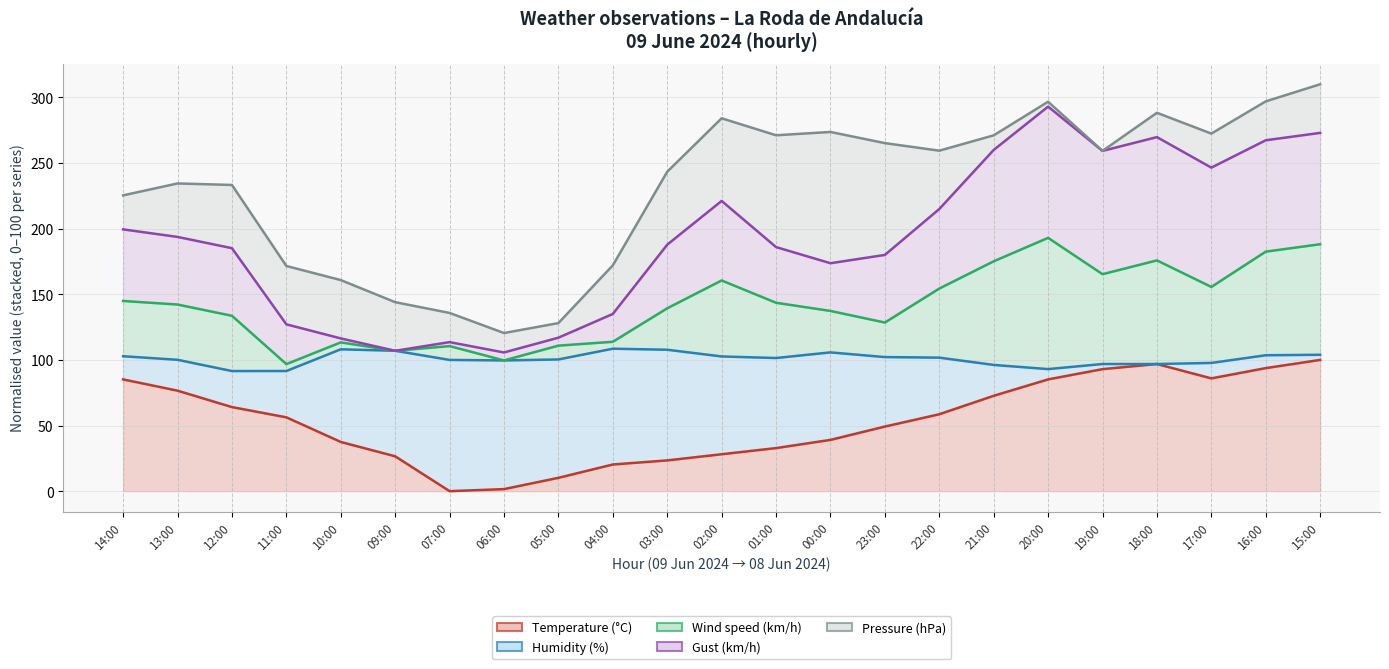

True or false: Gust (km/h) and Wind speed (km/h) intersect in this chart.

False